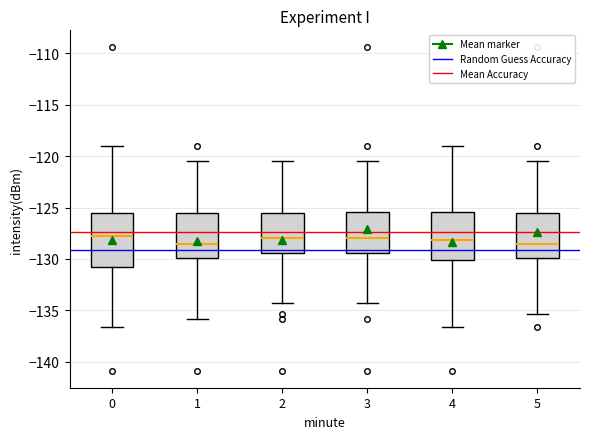

Reading left to right, read every box against the y-axis: the position of its median line, the range the box covers, and the ends of its whiskers. The values are not printed on the chart, so give them approximately, as read against the axis.

0: median -127.5, box -131.0 to -125.5, whiskers -136.5 to -119.0
1: median -128.5, box -130.0 to -125.5, whiskers -136.0 to -120.5
2: median -128.0, box -129.5 to -125.5, whiskers -134.5 to -120.5
3: median -128.0, box -129.5 to -125.5, whiskers -134.5 to -120.5
4: median -128.0, box -130.0 to -125.5, whiskers -136.5 to -119.0
5: median -128.5, box -130.0 to -125.5, whiskers -135.5 to -120.5